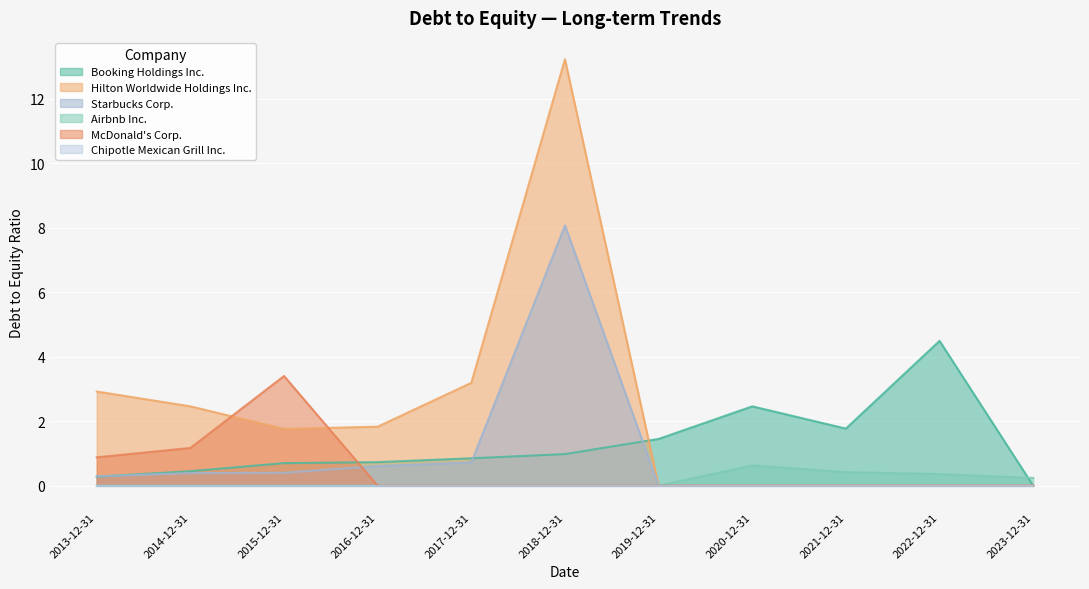

Reading left to right, list all the values displayed in this chart.

Booking Holdings Inc.: 0.3	0.5	0.7	0.7	0.8	1.0	1.4	2.5	1.8	4.5	0.0
Hilton Worldwide Holdings Inc.: 2.9	2.5	1.8	1.8	3.2	13.2	0.0	0.0	0.0	0.0	0.0
Starbucks Corp.: 0.3	0.4	0.4	0.6	0.7	8.1	0.0	0.0	0.0	0.0	0.0
Airbnb Inc.: 0.0	0.0	0.0	0.0	0.0	0.0	0.0	0.6	0.4	0.4	0.2
McDonald's Corp.: 0.9	1.2	3.4	0.0	0.0	0.0	0.0	0.0	0.0	0.0	0.0